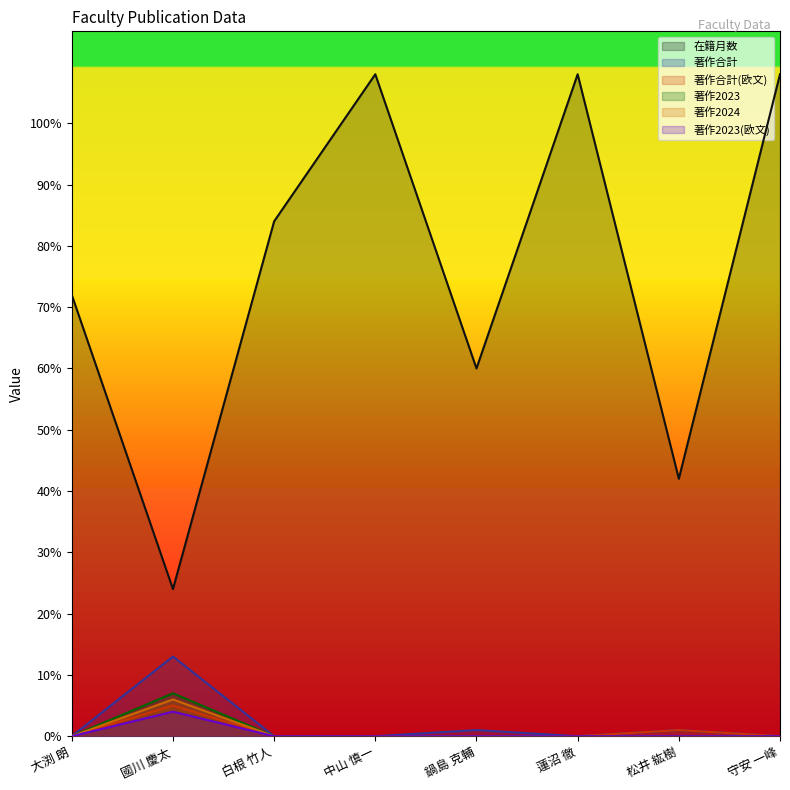

Is the value of 著作合計 at 白根 竹人 greater than the value of 著作合計(欧文) at 蓮沼 徹?

No